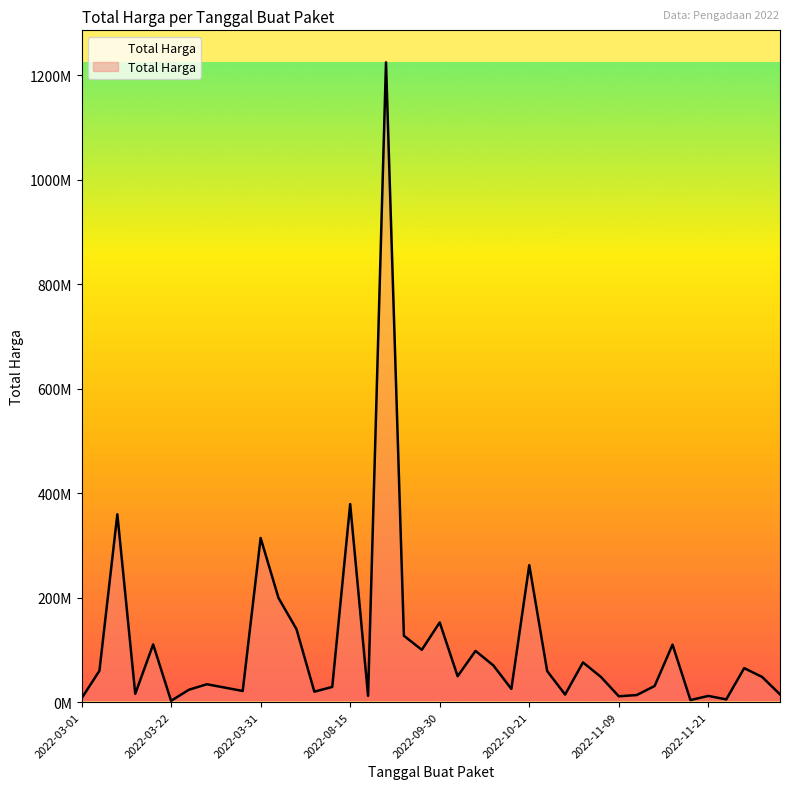

How many interior local peaks (higher than both neighbors) does the data have?

13